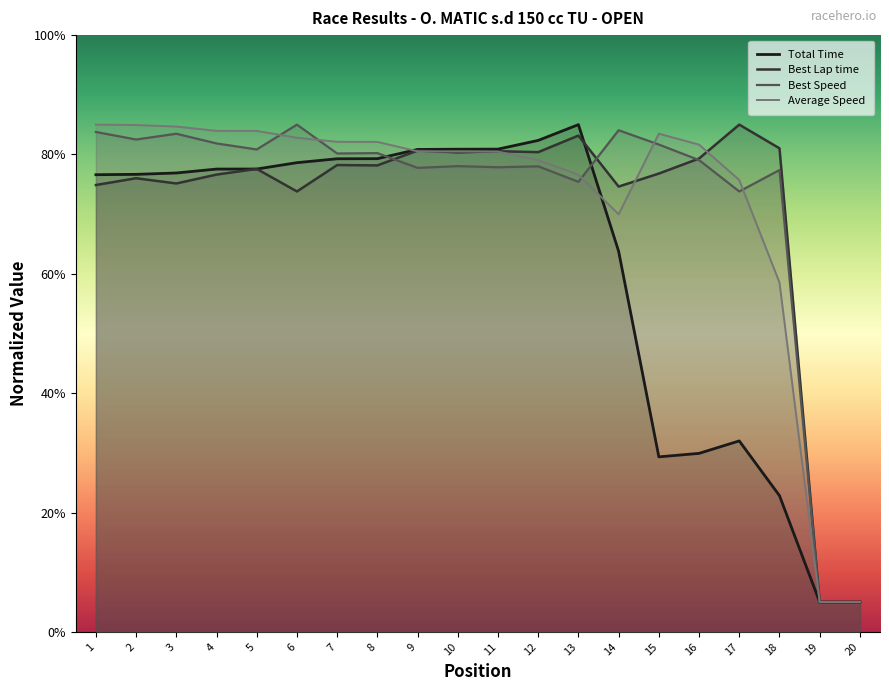

What is the smallest value displayed?

5.0